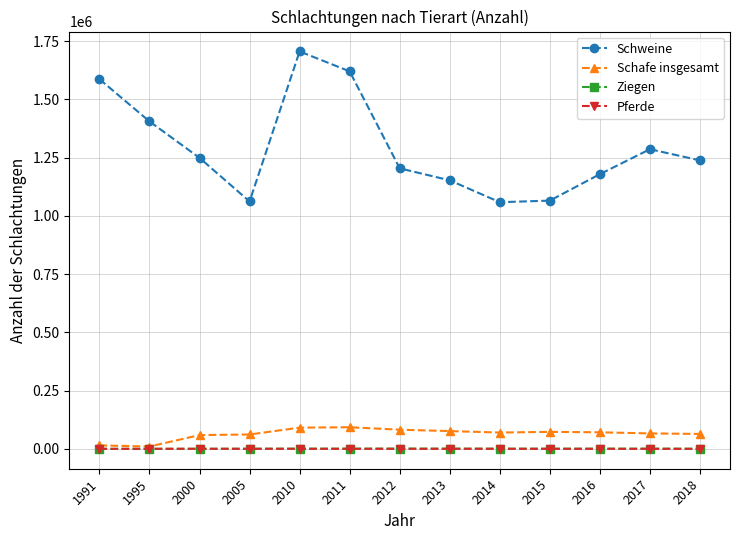

What is the lowest value of the Ziegen series?

59